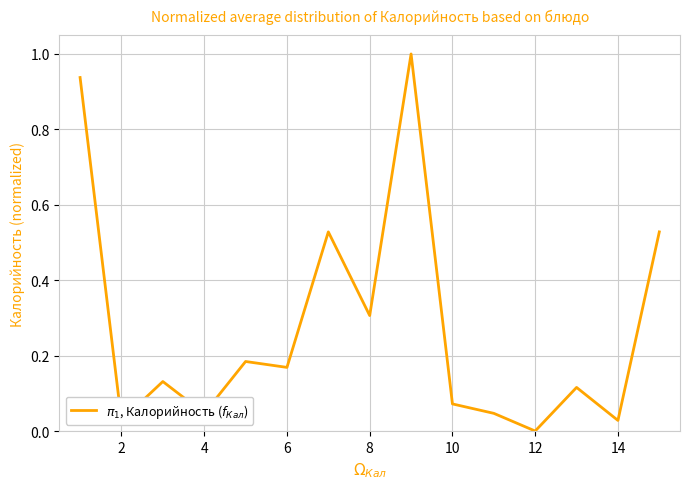

What is the sum of all values?

4.1